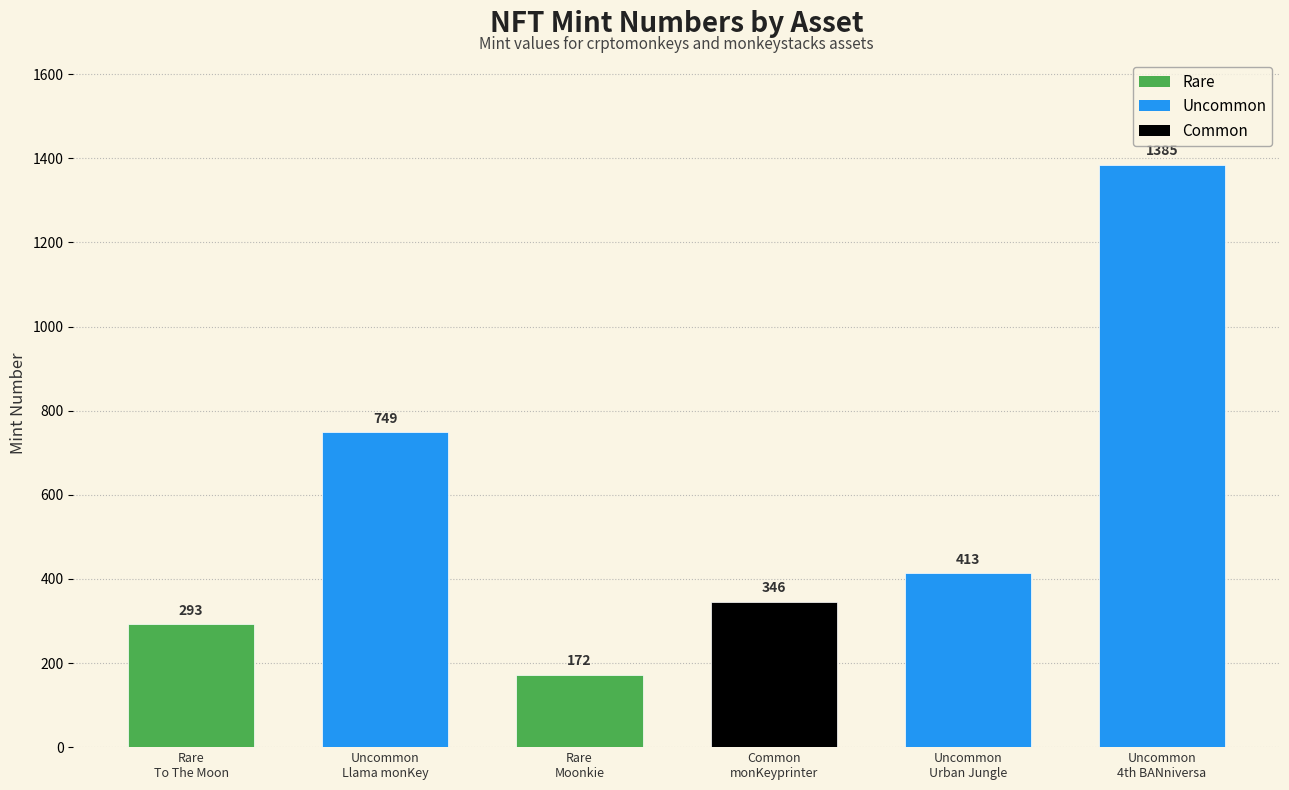

Are the bars grouped side by side (vs. stacked)?

No